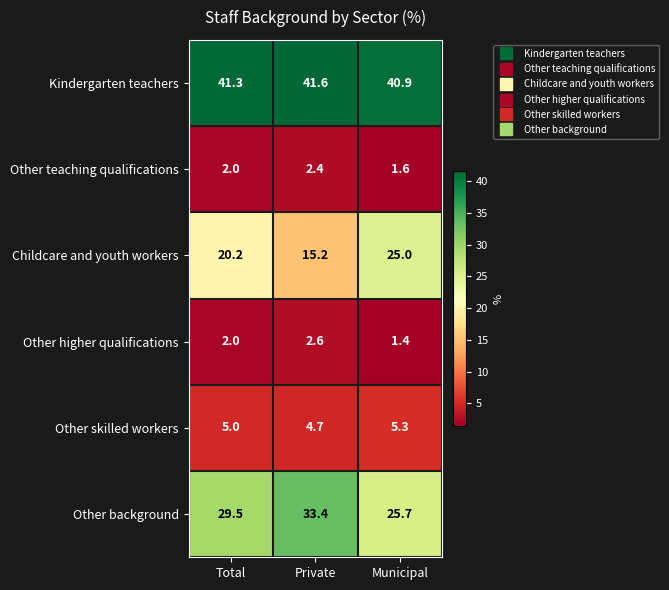

What is the greatest value displayed?

41.6